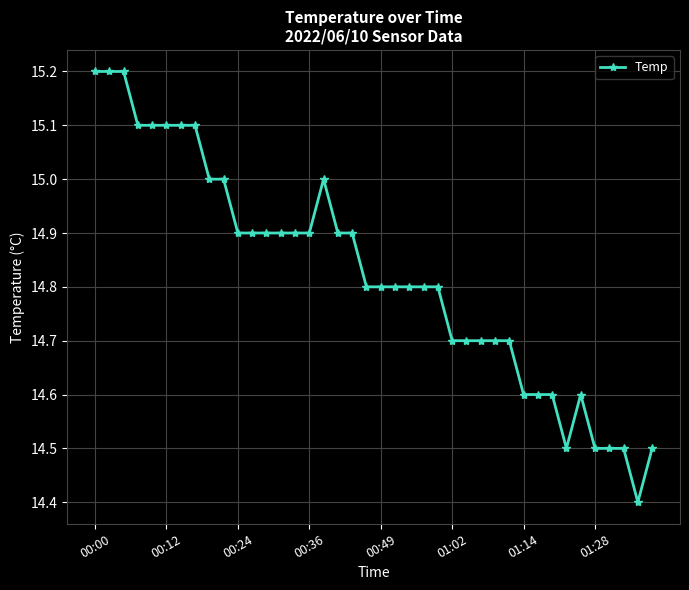

What is the value of the 14th point from the left?

14.9